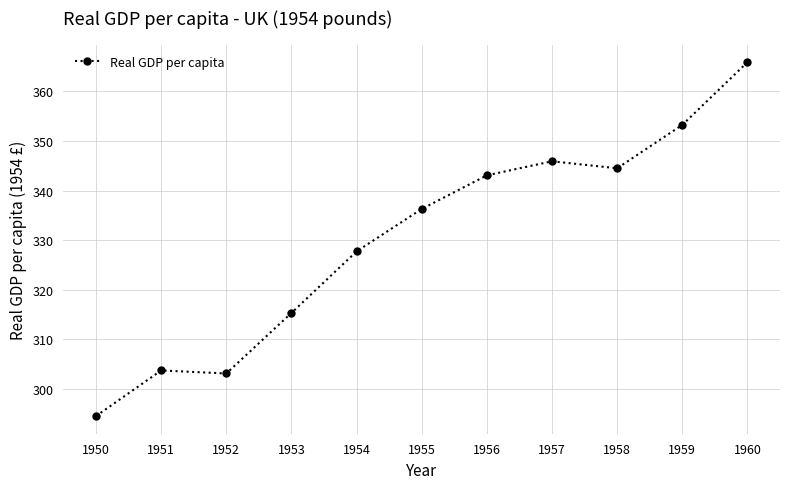

What value does the data have at 1956?

343.1